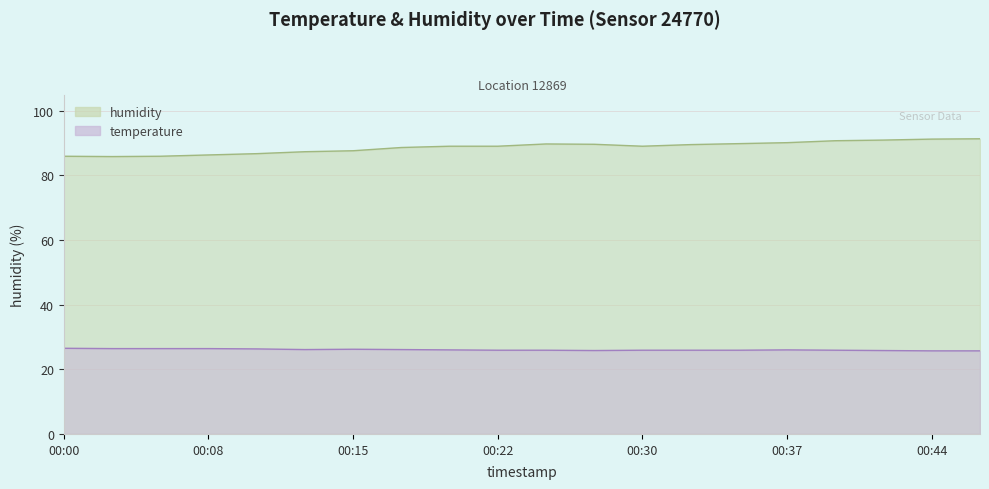

True or false: humidity has more than 2 interior local peaks.

False